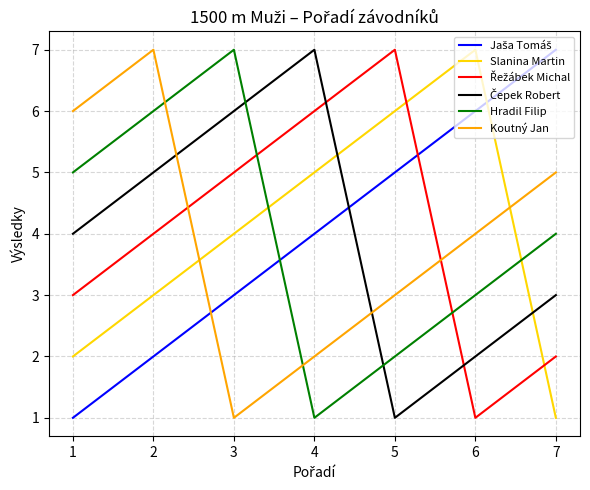

What is the maximum value shown in the chart?

7